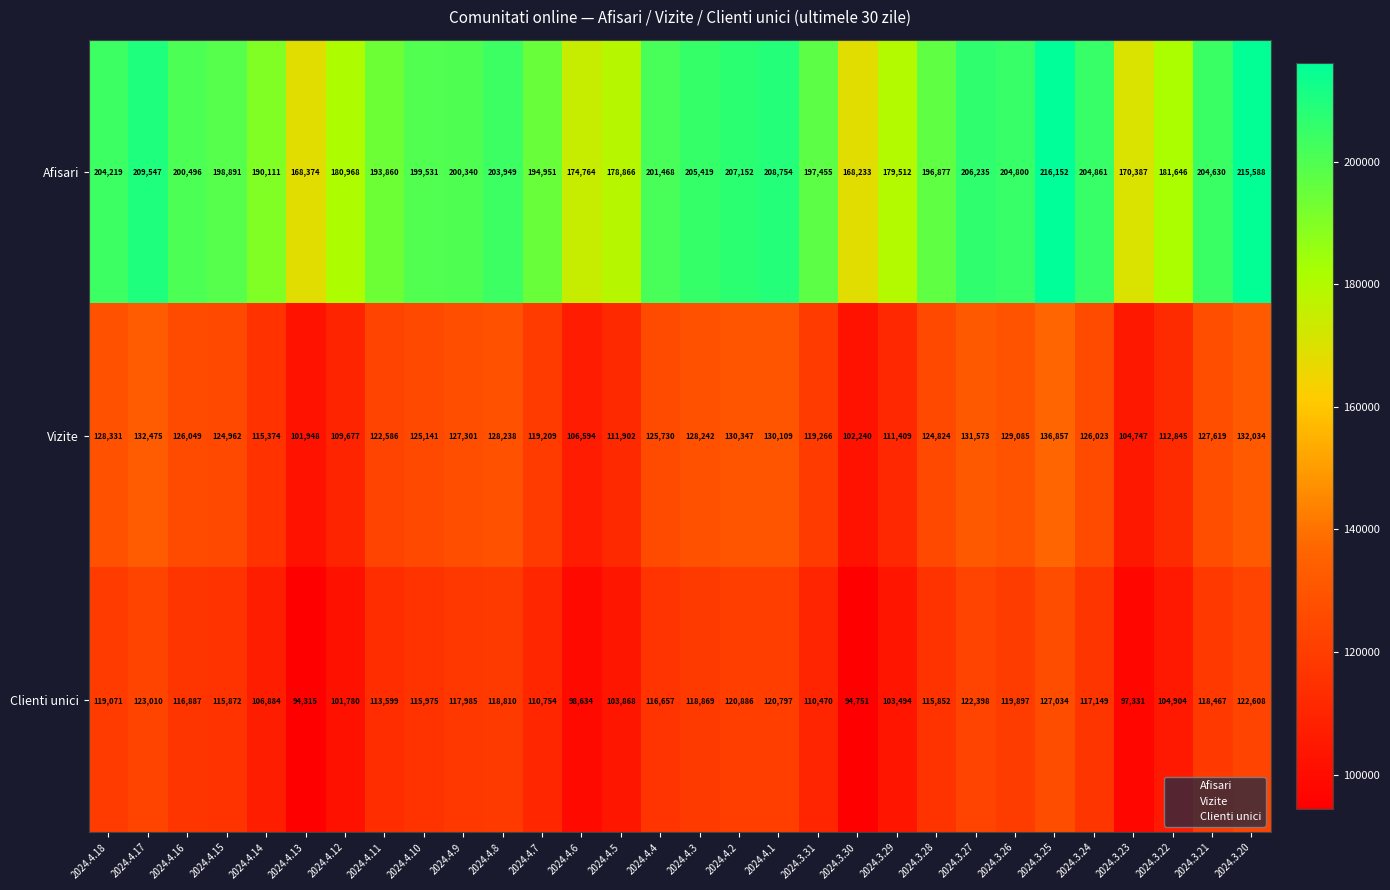

What is the difference between the maximum and second lowest values in the Afisari series?

47778